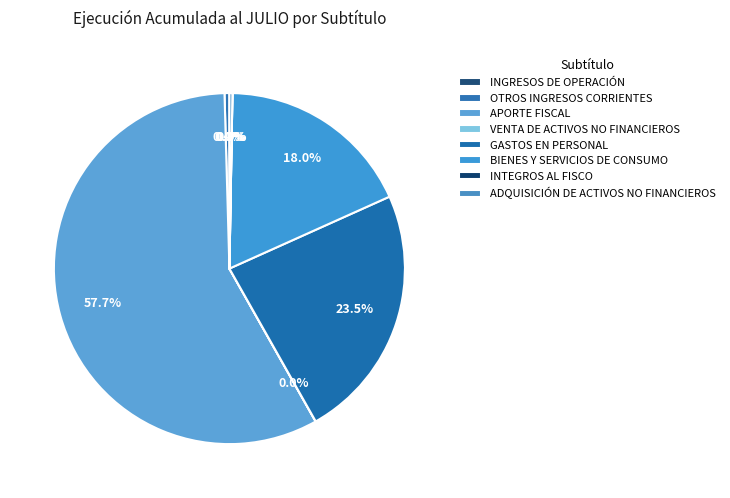

Which slice is the largest?

APORTE FISCAL